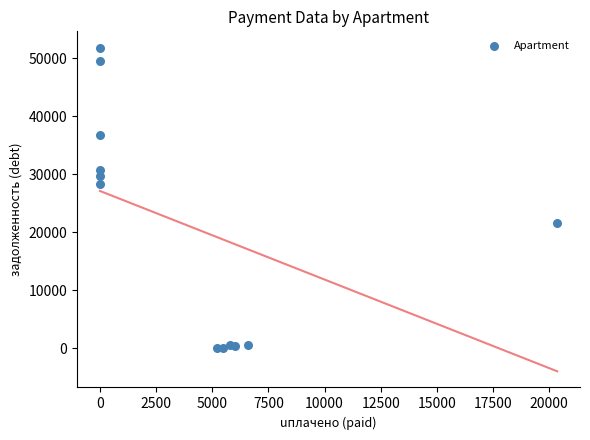

What is the range of X values (max minus min)?

20357.4